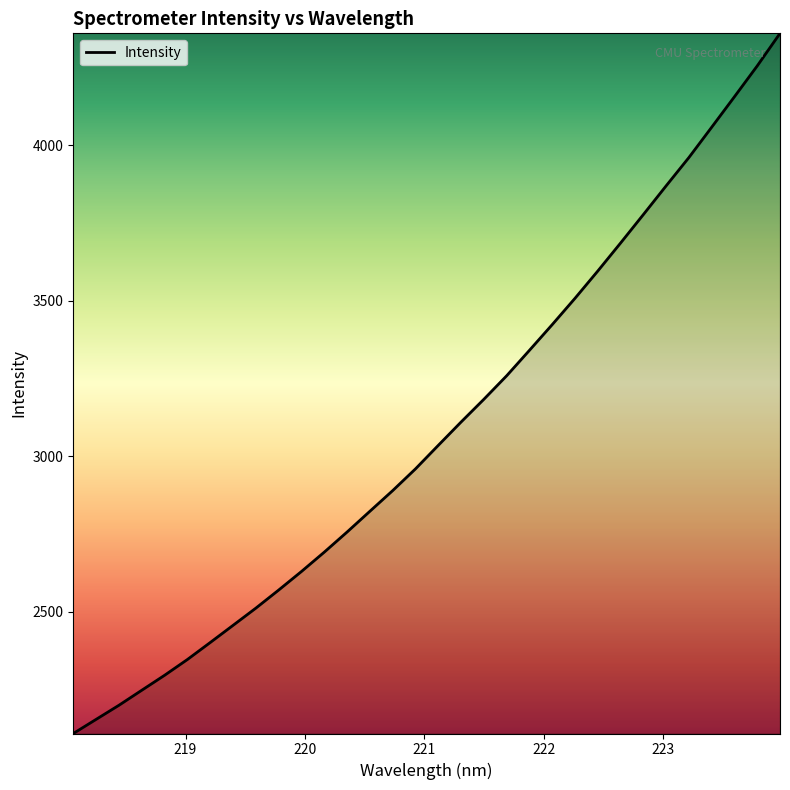

What is the difference between the maximum and minimum values?

2252.2